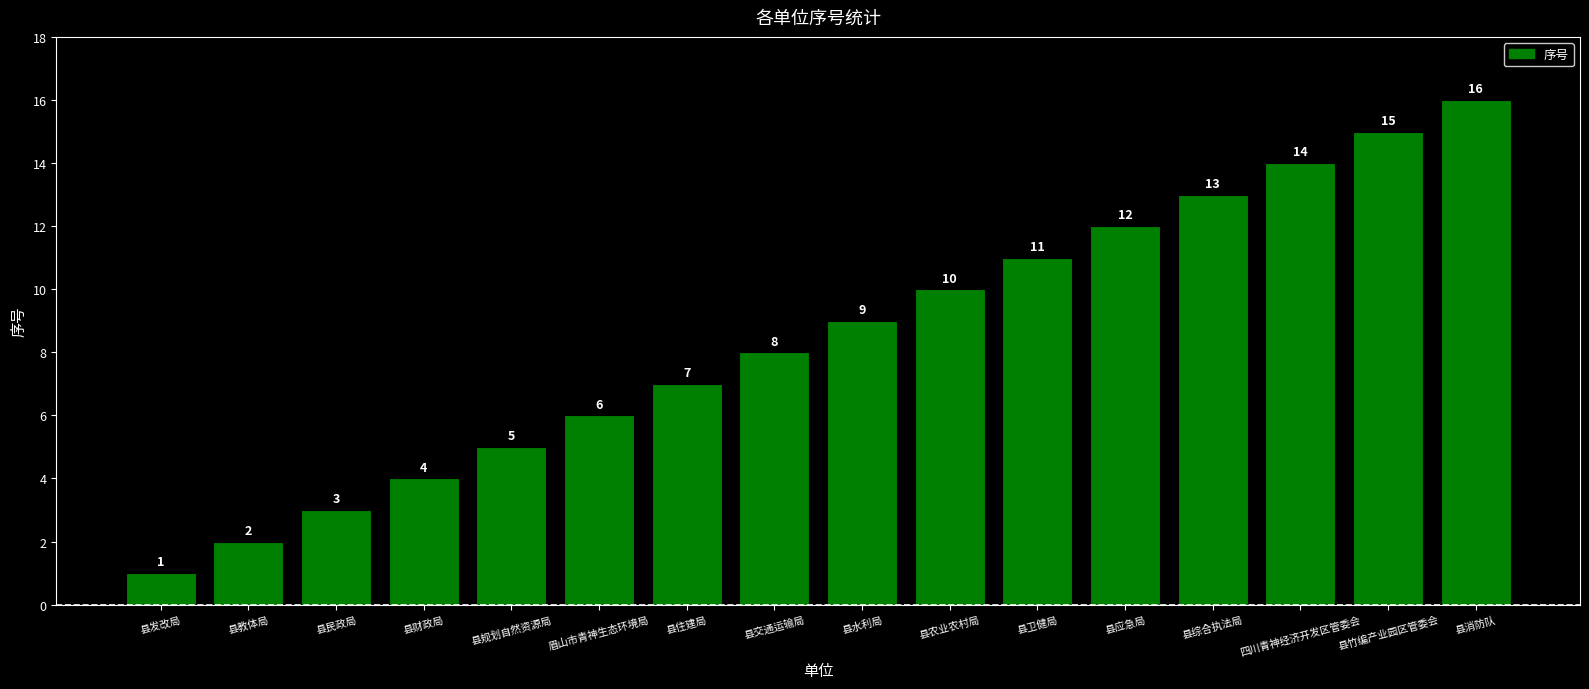

Are the bars horizontal?

No